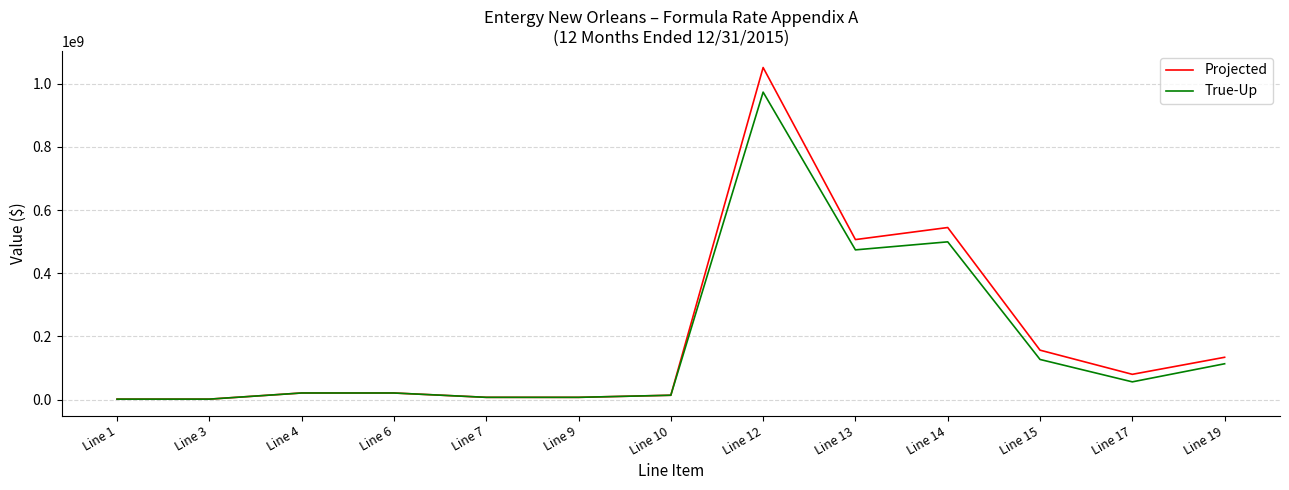

List the series in order of their peak value, highest first.

Projected, True-Up